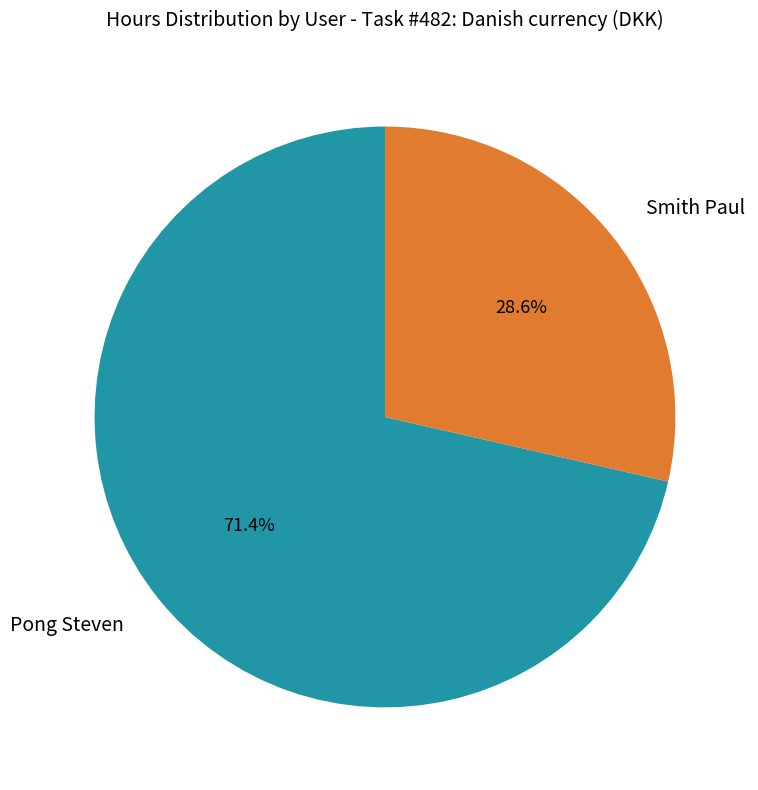

To the nearest percent, what portion does Smith Paul represent?

29%